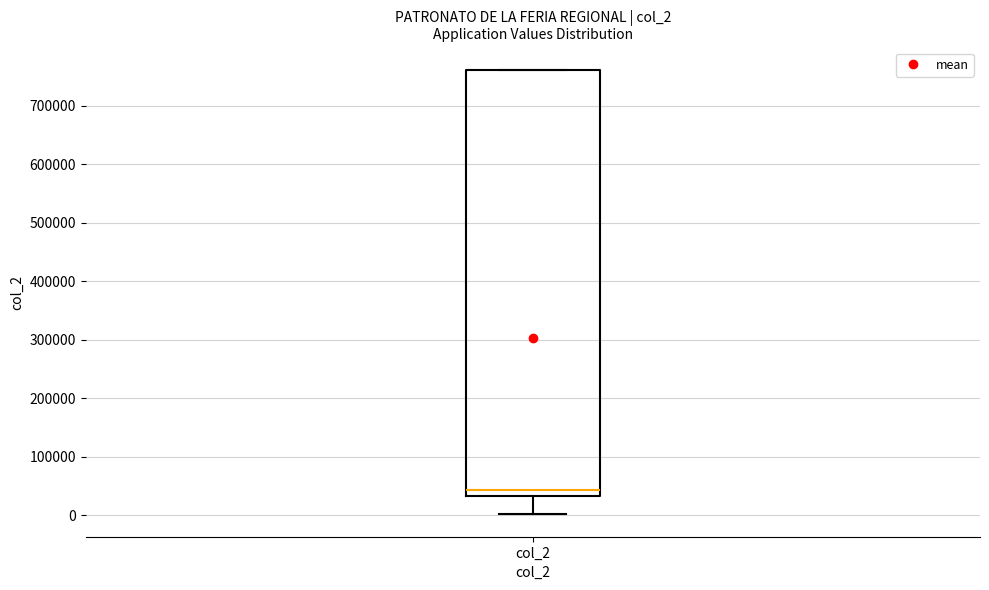

Where does the median line of the box for col_2 sit on the y-axis? The values are not printed on the chart, so give them approximately, as read against the axis.

40000